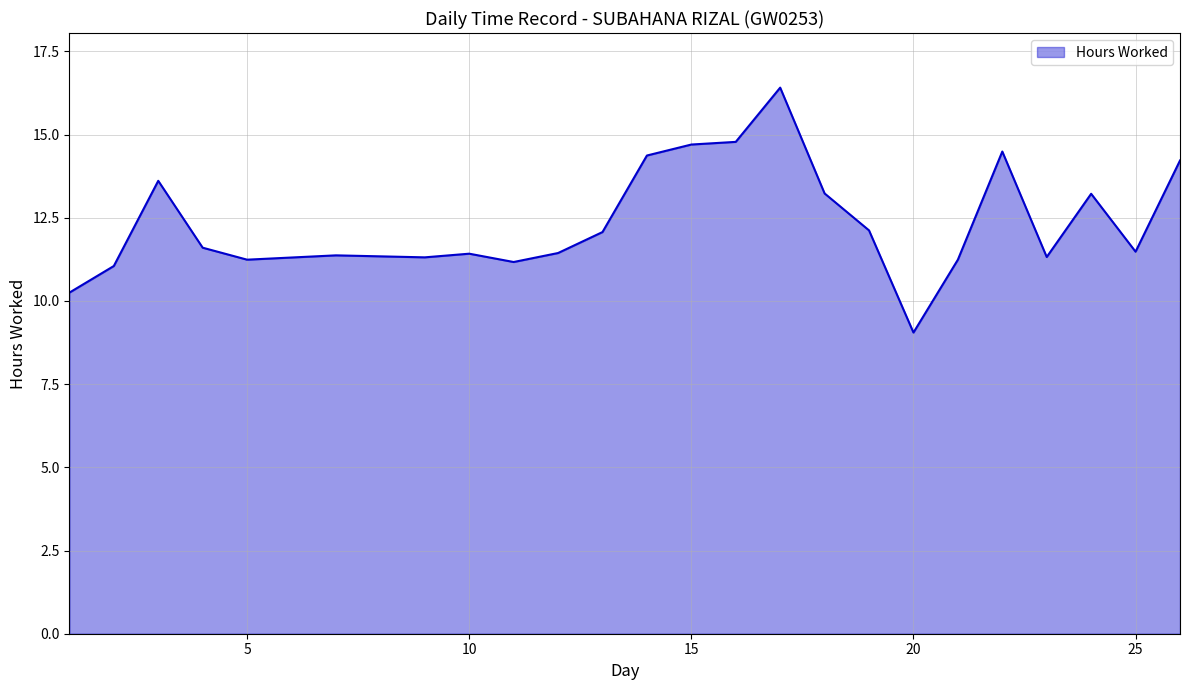

What is the difference between the maximum and minimum values?

7.4